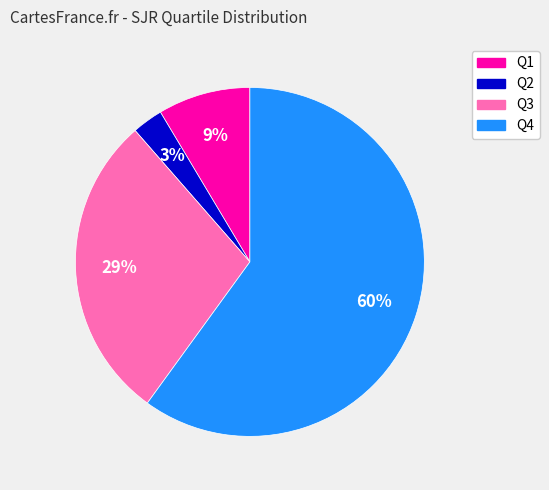

To the nearest percent, what is the average slice percentage?

25%